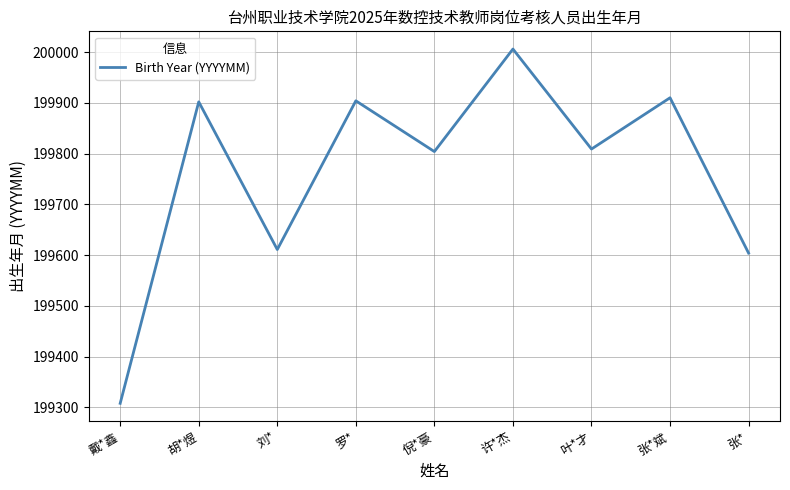

True or false: the data shows 307411 at 倪*豪.

False